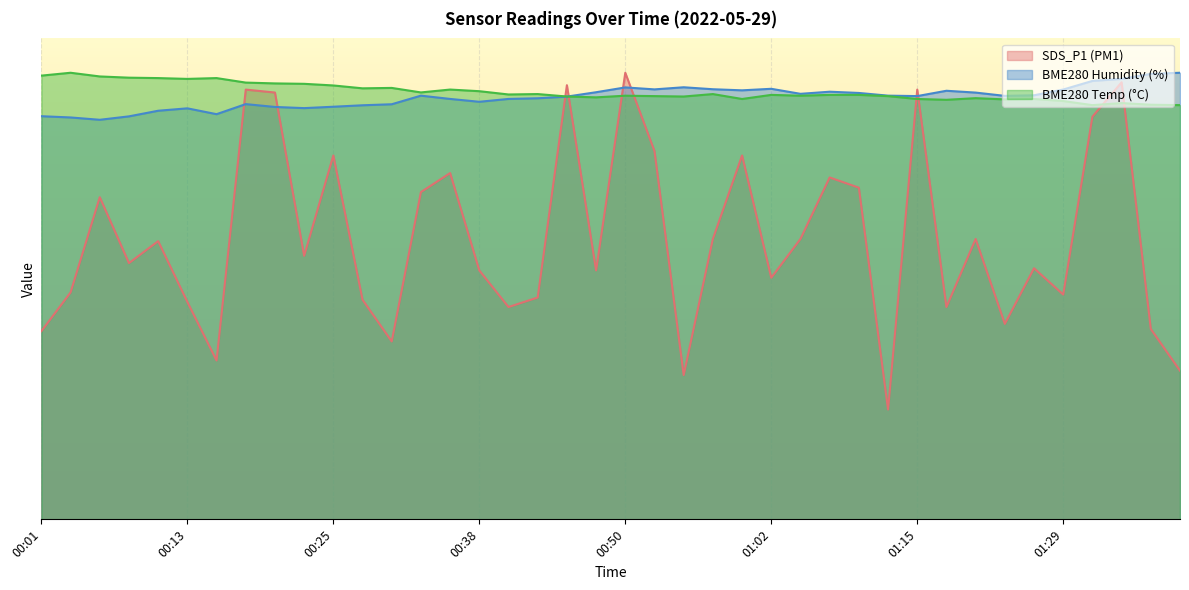

What is the difference between the maximum and minimum values in the BME280_temperature series?

4.7